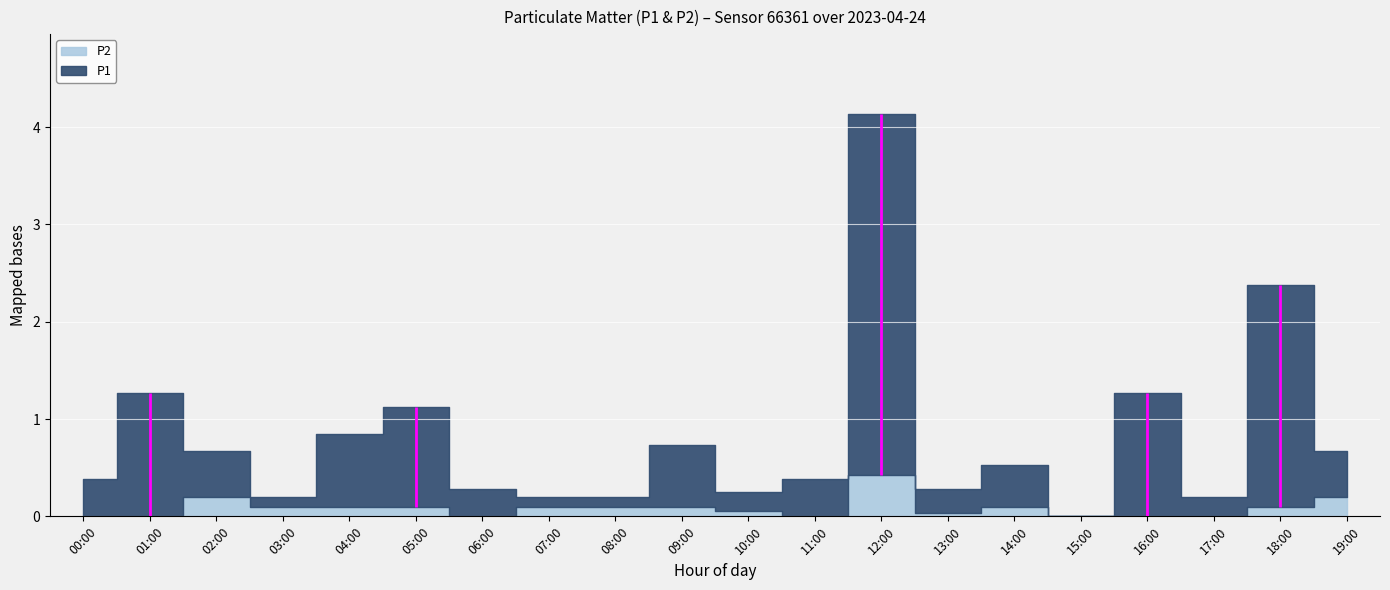

Is it true that P2 equals 0.2 at 11:00?

False